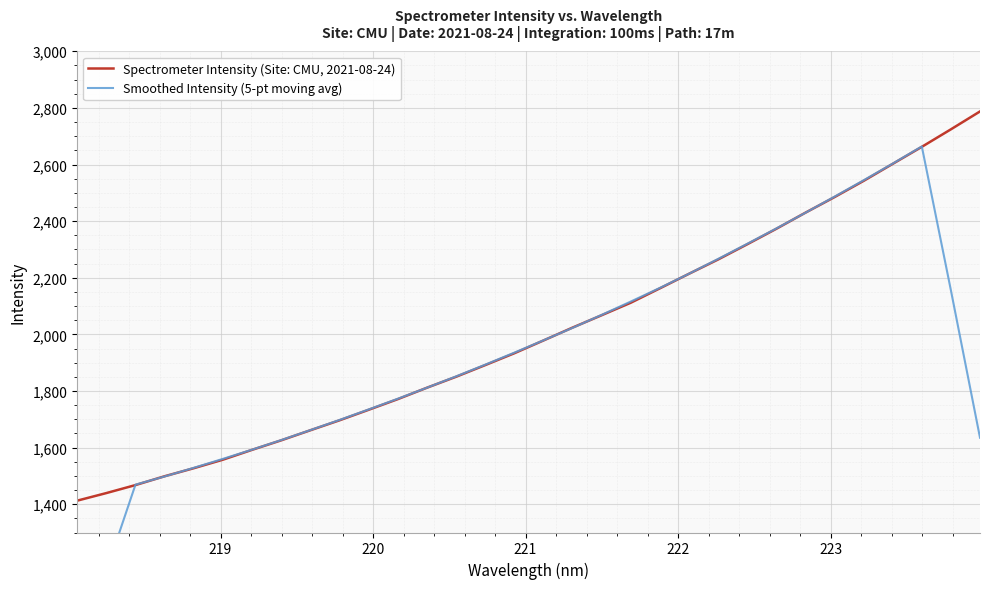

Reading left to right, extract all data points from this chart.

Spectrometer Intensity (Site: CMU, 2021-08-24): 1412.5	1439.3	1467.6	1498.7	1527.1	1557.3	1592.0	1625.7	1661.2	1696.3	1733.5	1771.2	1811.4	1850.2	1891.3	1933.2	1978.3	2023.9	2067.6	2111.7	2162.7	2214.0	2264.5	2318.2	2373.0	2429.8	2484.9	2542.3	2602.4	2662.5	2724.3	2787.5
Smoothed Intensity (5-pt moving avg): 863.9	1163.6	1469.0	1498.0	1528.5	1560.2	1592.6	1626.5	1661.7	1697.6	1734.7	1772.5	1811.5	1851.5	1892.9	1935.4	1978.9	2022.9	2068.8	2116.0	2164.1	2214.2	2266.5	2319.9	2374.1	2429.6	2486.5	2544.4	2603.3	2663.8	2155.3	1634.9